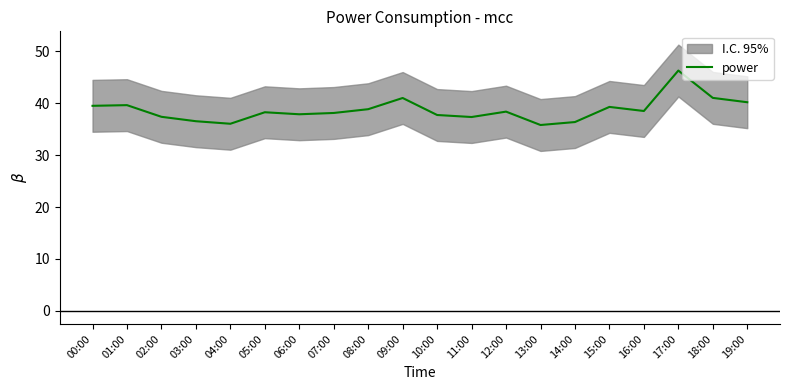

What is the ratio of the value at 06:00 to the value at 02:00?

1.0